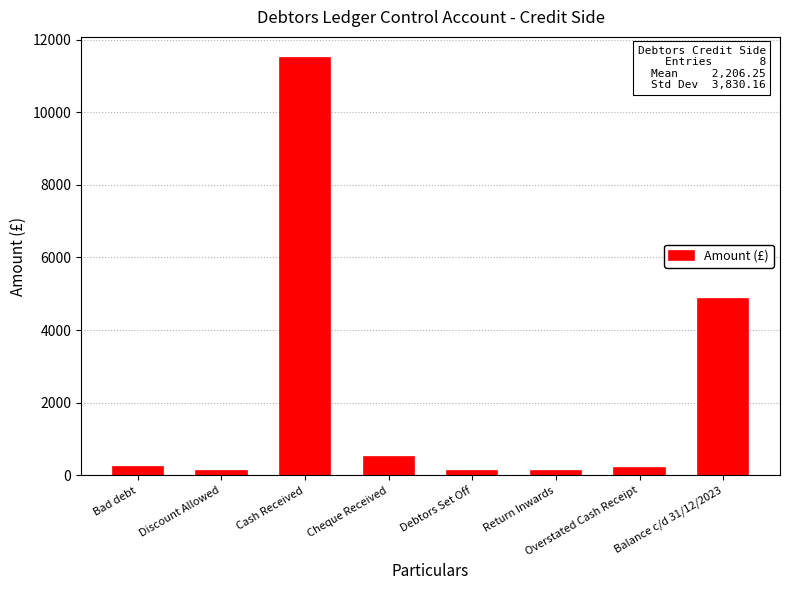

True or false: the data shows 11500 at Cash Received.

True